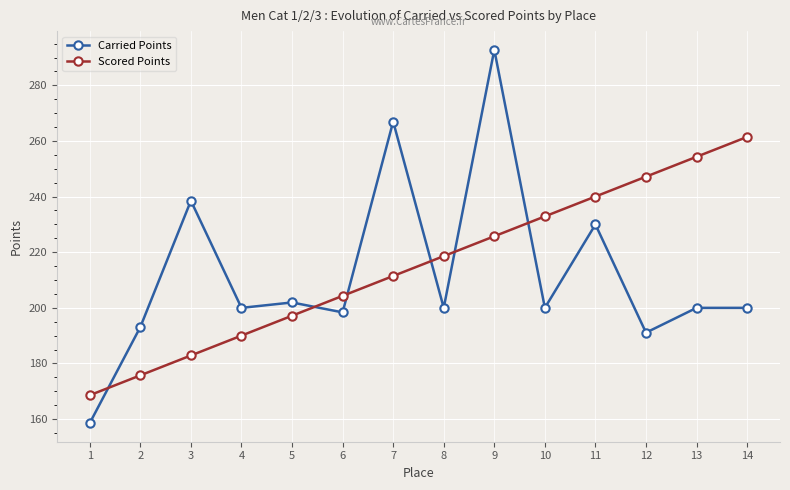

Which label corresponds to the smallest value in the chart?

1